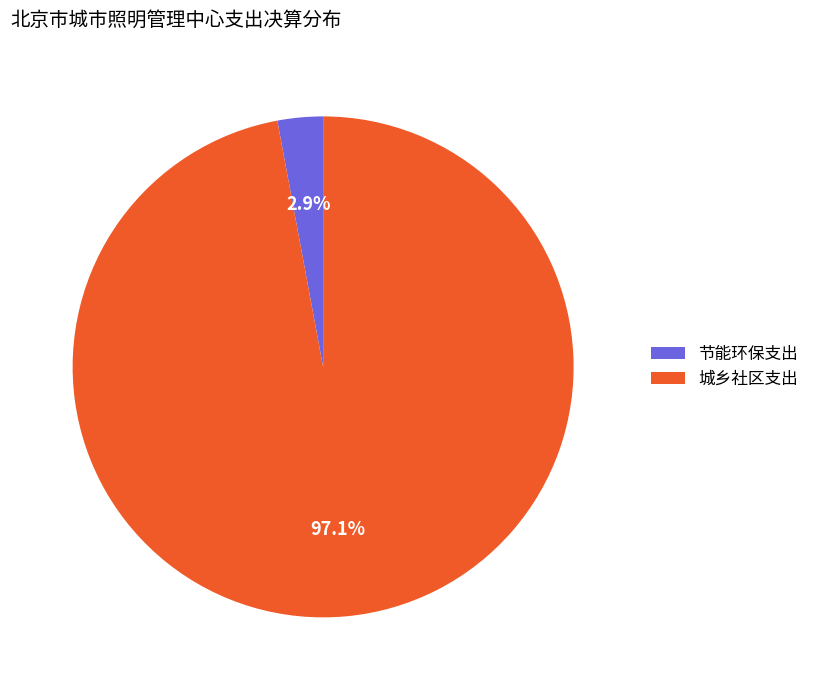

Does any single category account for the majority?

Yes